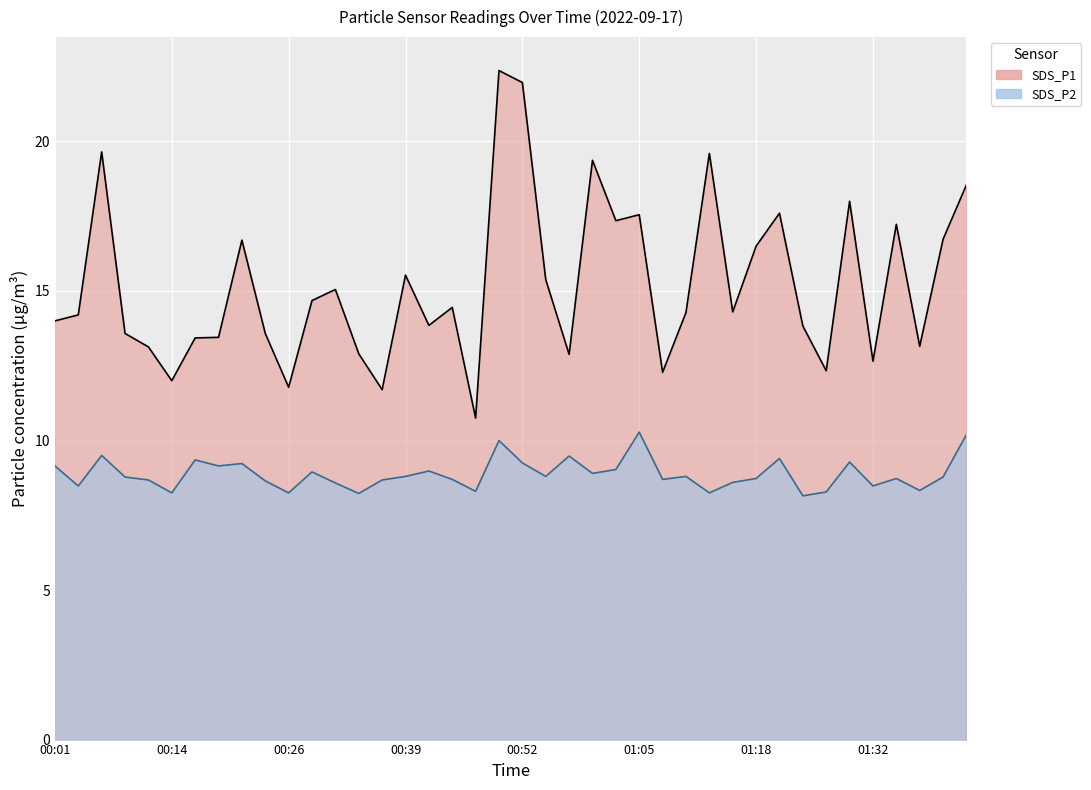

Which series has the widest spread of values?

SDS_P1